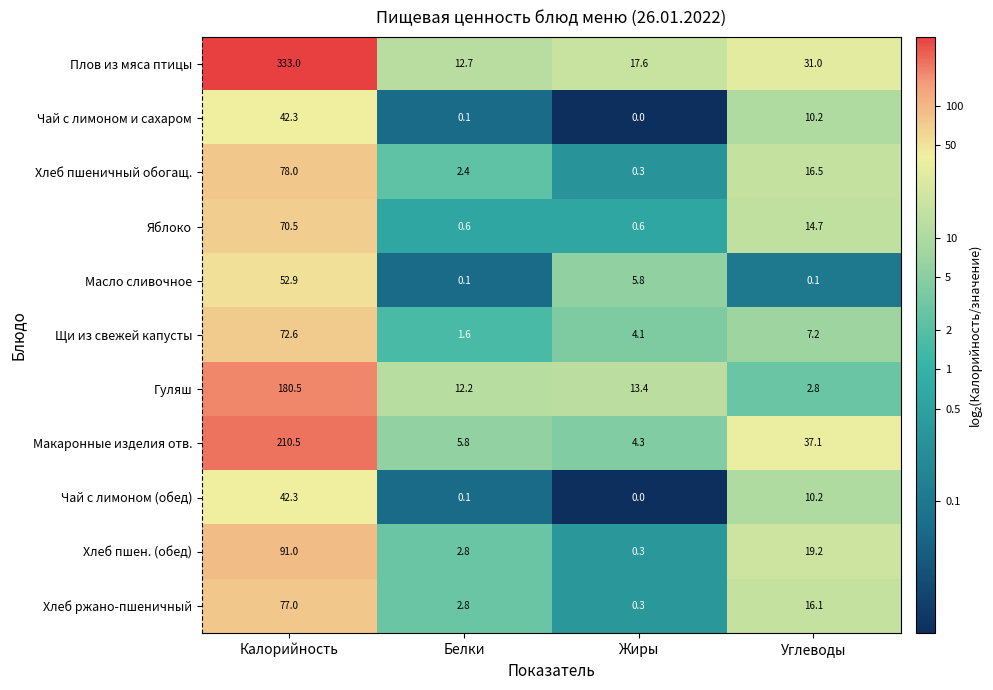

What is the sum of all Хлеб пшеничный обогащ. values?

97.2